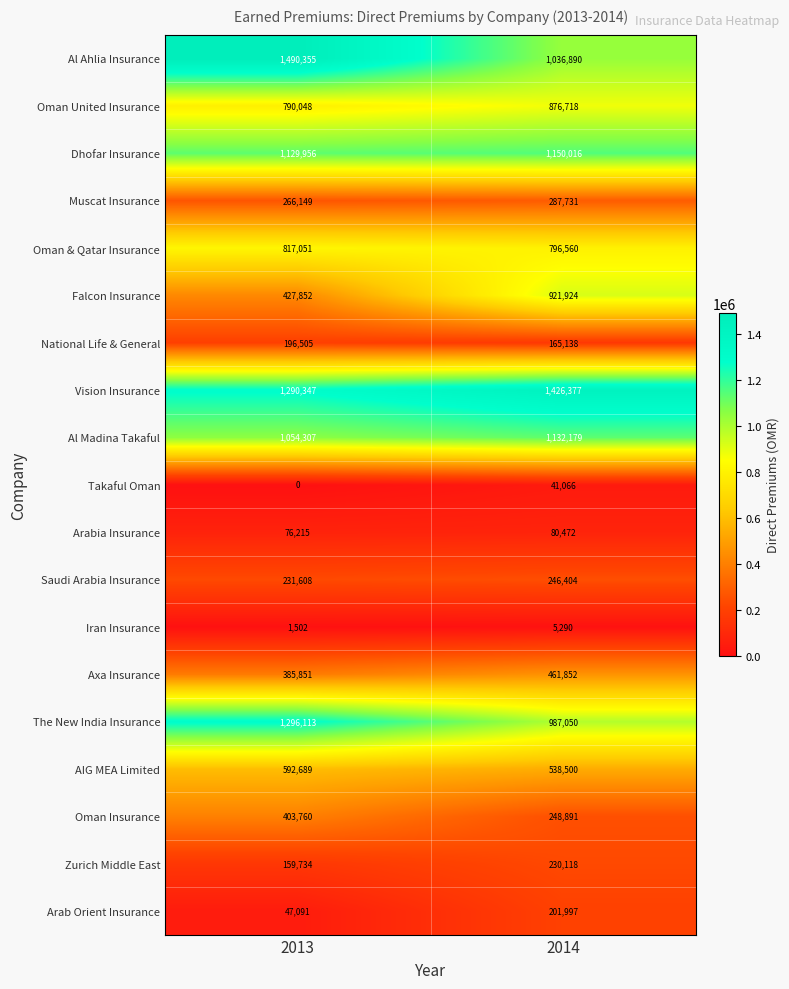

Which series changed the most between 2013 and 2014?

Falcon Insurance